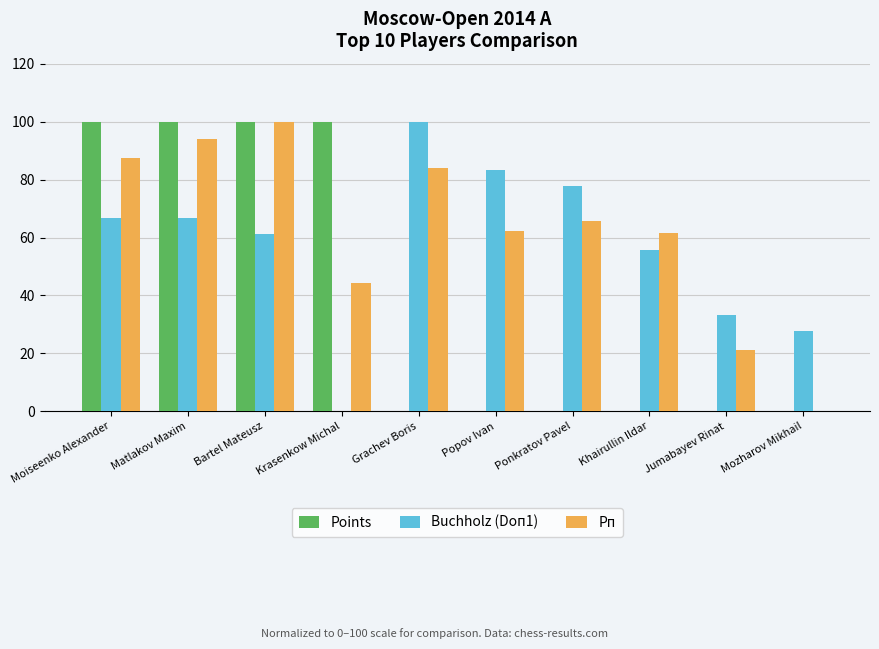

How many categories are shown in the chart?

10